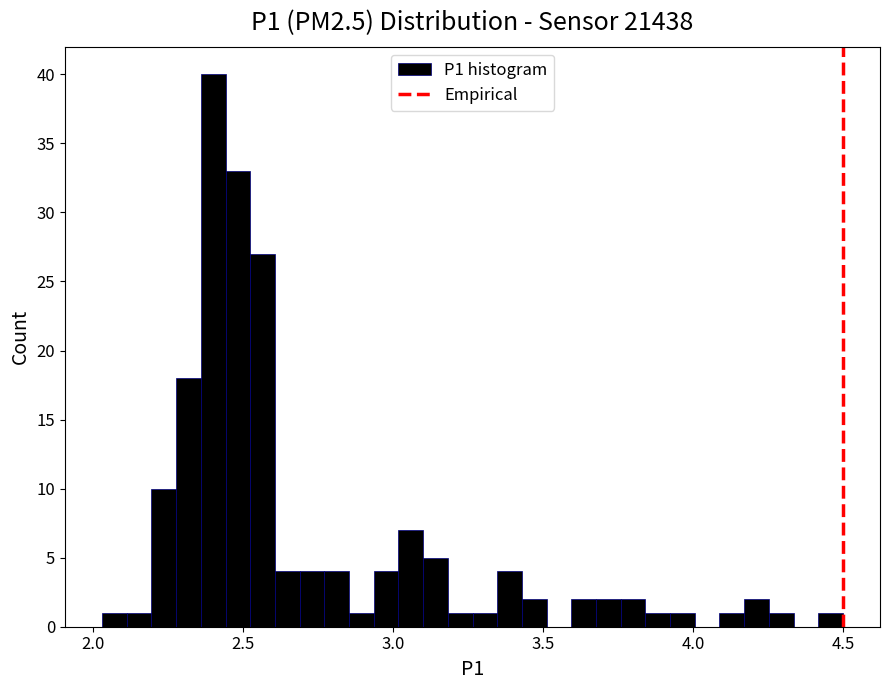

Around what value on the x-axis is the tallest bar? Give the approximate position of its centre, as read against the axis.

2.40